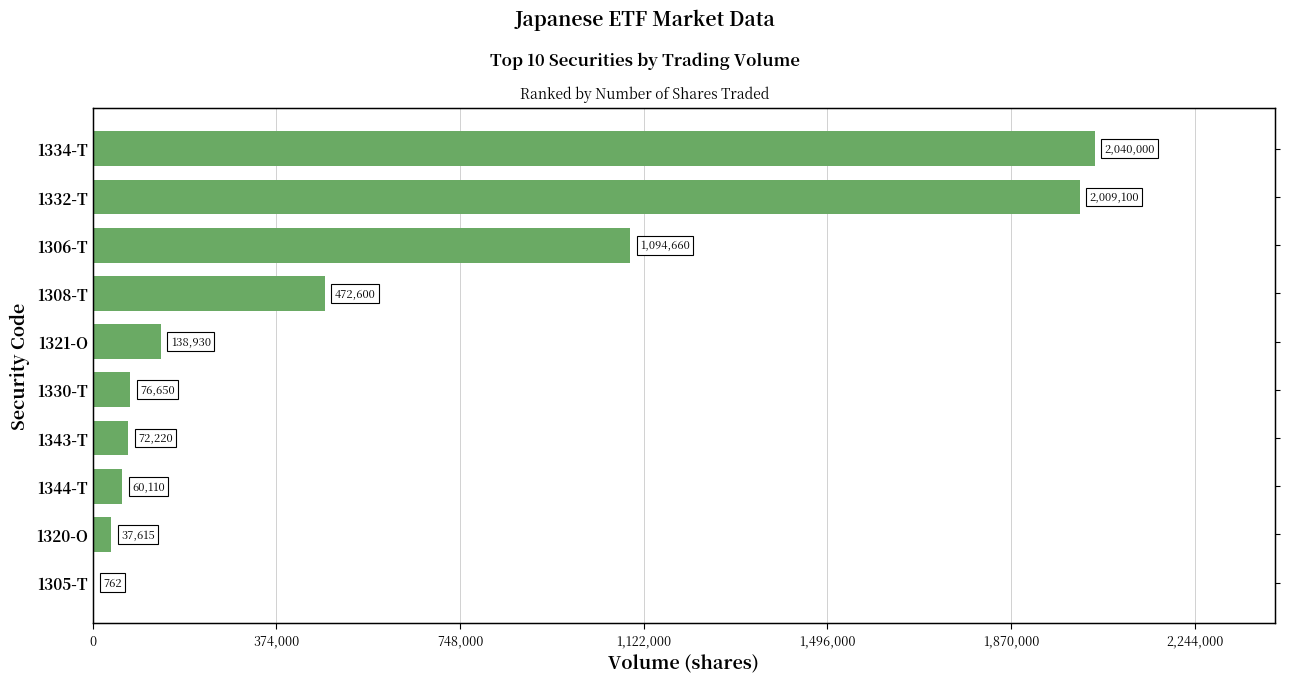

Is it true that the value at 1334-T is 941172?

False